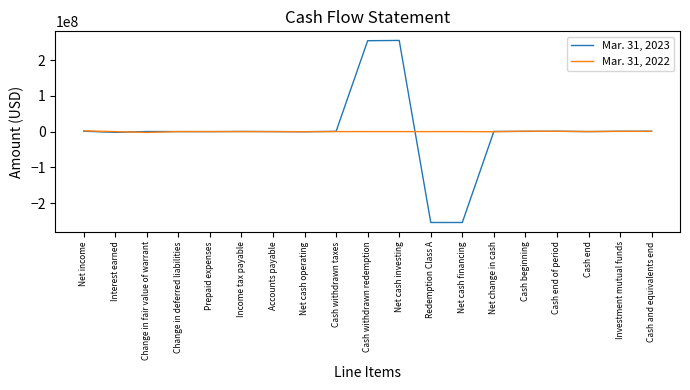

Where does the Mar. 31, 2023 series first go above 438114?

Net income